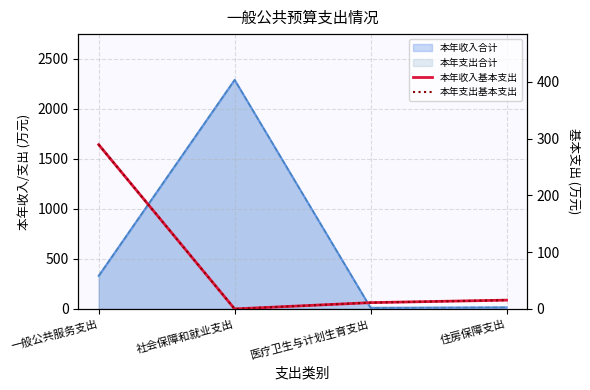

What is the value of the 本年收入基本支出 point at the 3rd from the left?

11.1